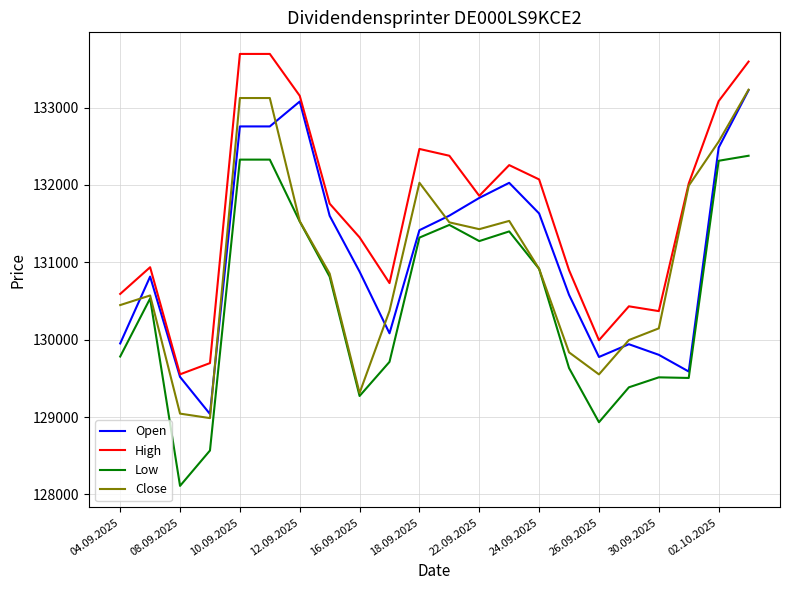

What are all the series names shown in the legend?

Open, High, Low, Close